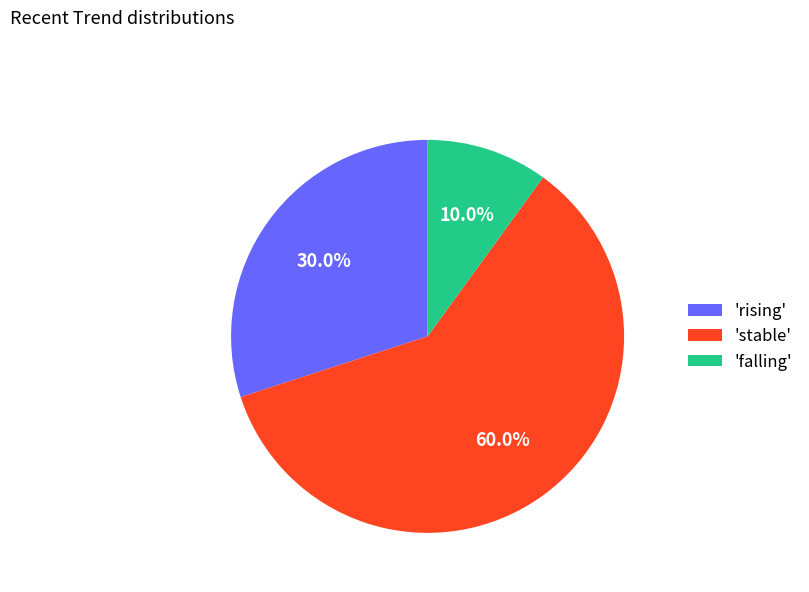

What is the largest slice in the pie chart?

'stable'